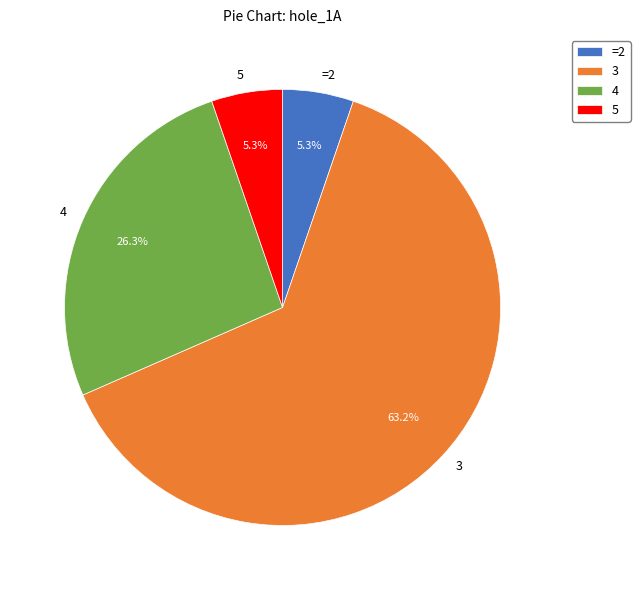

How many slices are in this pie chart?

4